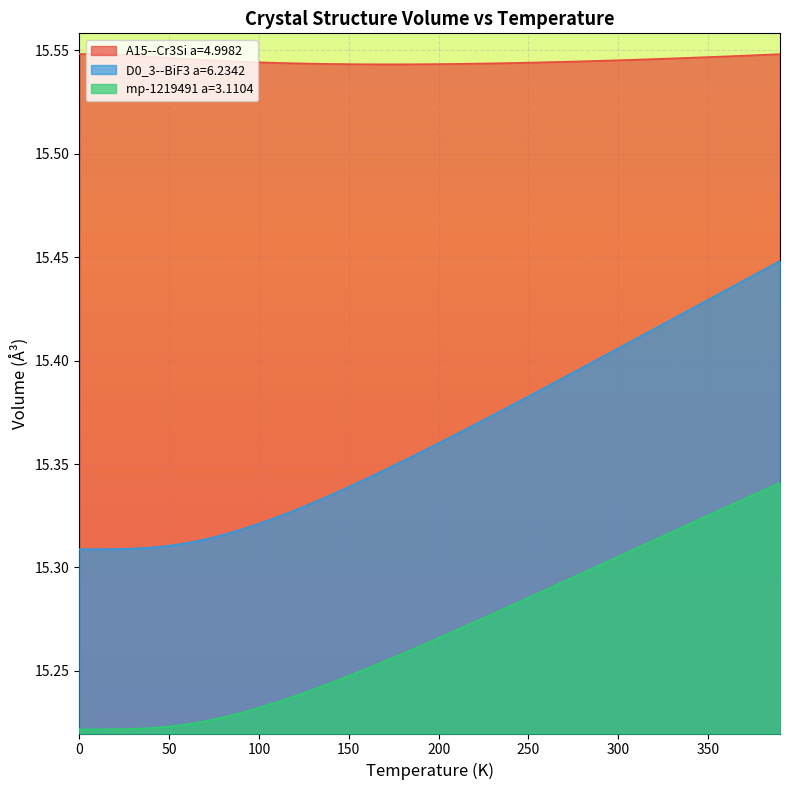

The value of A15--Cr3Si a=4.9982 at 240.0 is 5.2. True or false?

False